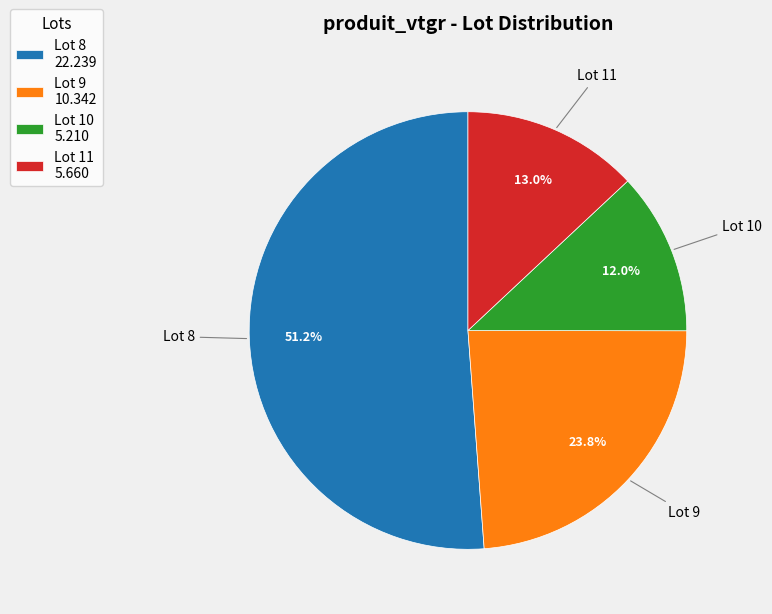

What is the ratio of the value at Lot 9 10.342 to the value at Lot 10 5.210?

2.0